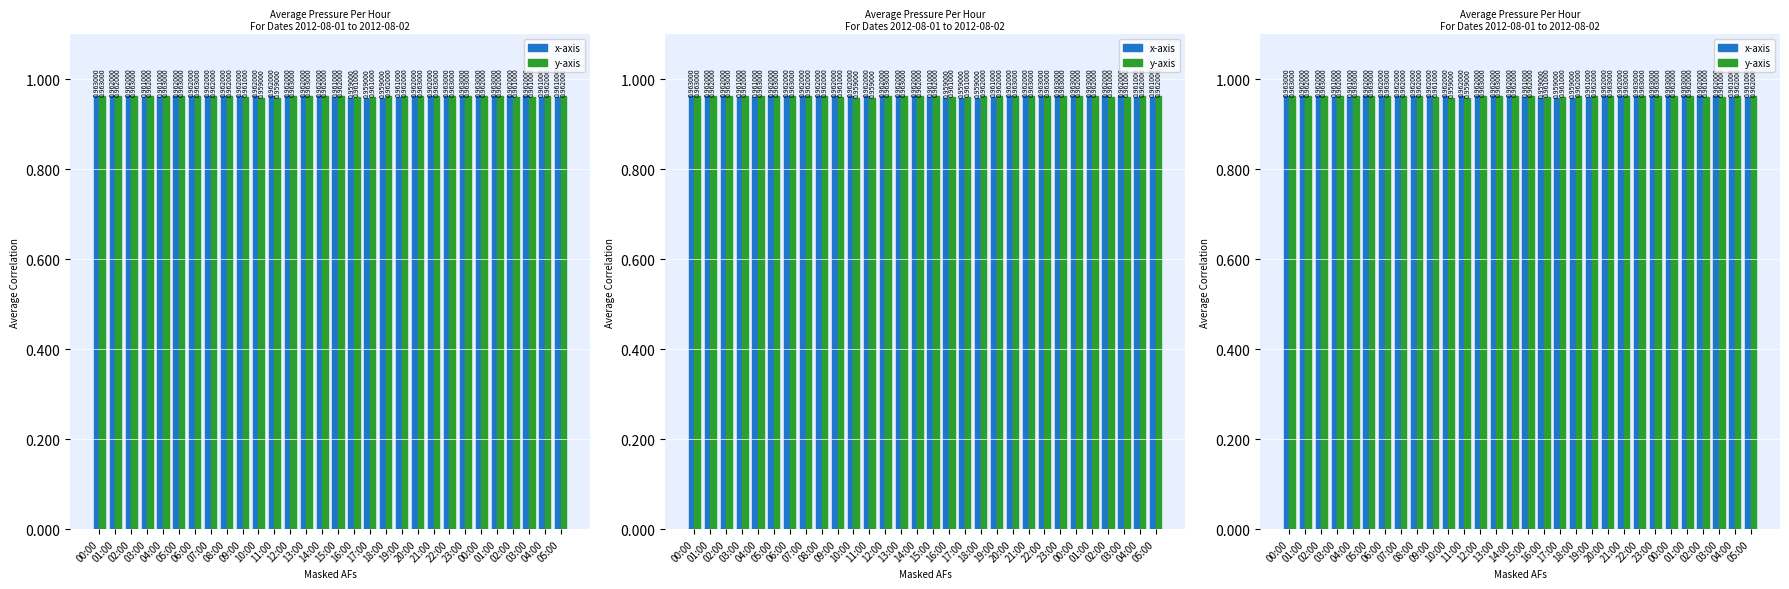

What are all the series names shown in the legend?

x-axis, y-axis